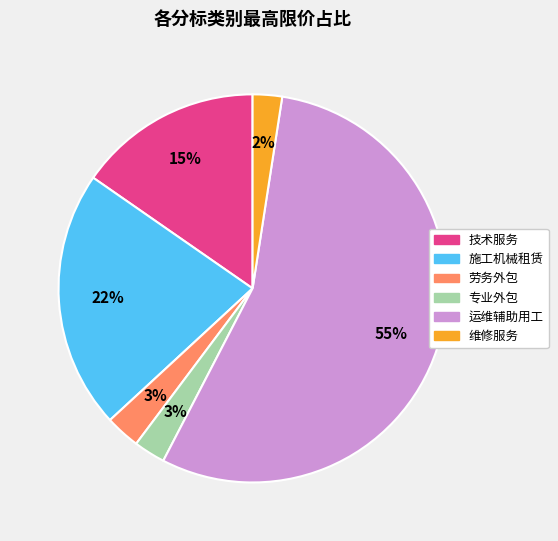

Is the sum of 维修服务 and 运维辅助用工 greater than half?

Yes